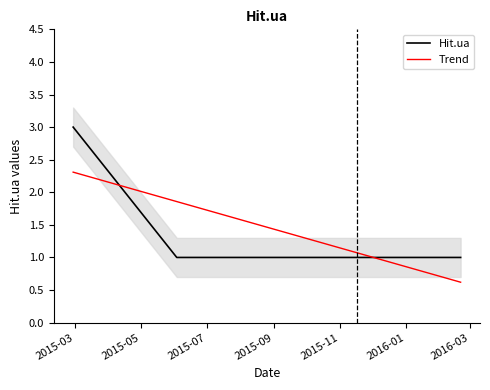

What is the difference between the highest and lowest values at 2015-03?

0.7